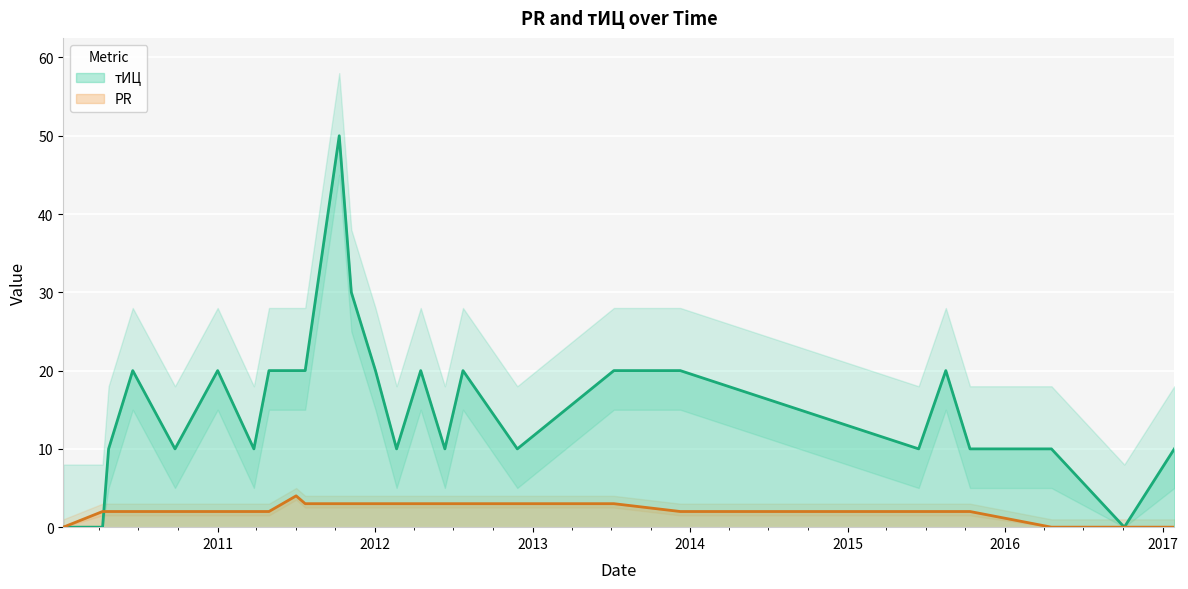

What is the label of the 17th point from the right?

2011-07-23